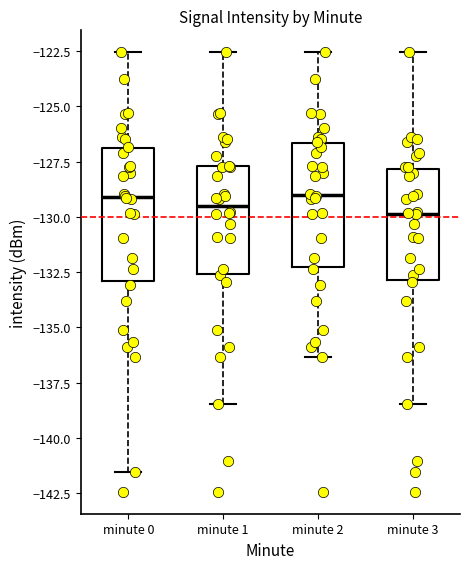

Reading left to right, transcribe this box plot: for each box, give where its median line is, the range the box spans, and where its two whiskers end, as read against the y-axis. The values are not printed on the chart, so give them approximately, as read against the axis.

minute 0: median -129.0, box -133.0 to -127.0, whiskers -141.5 to -122.5
minute 1: median -129.5, box -132.5 to -127.5, whiskers -138.5 to -122.5
minute 2: median -129.0, box -132.5 to -126.5, whiskers -136.5 to -122.5
minute 3: median -130.0, box -133.0 to -128.0, whiskers -138.5 to -122.5